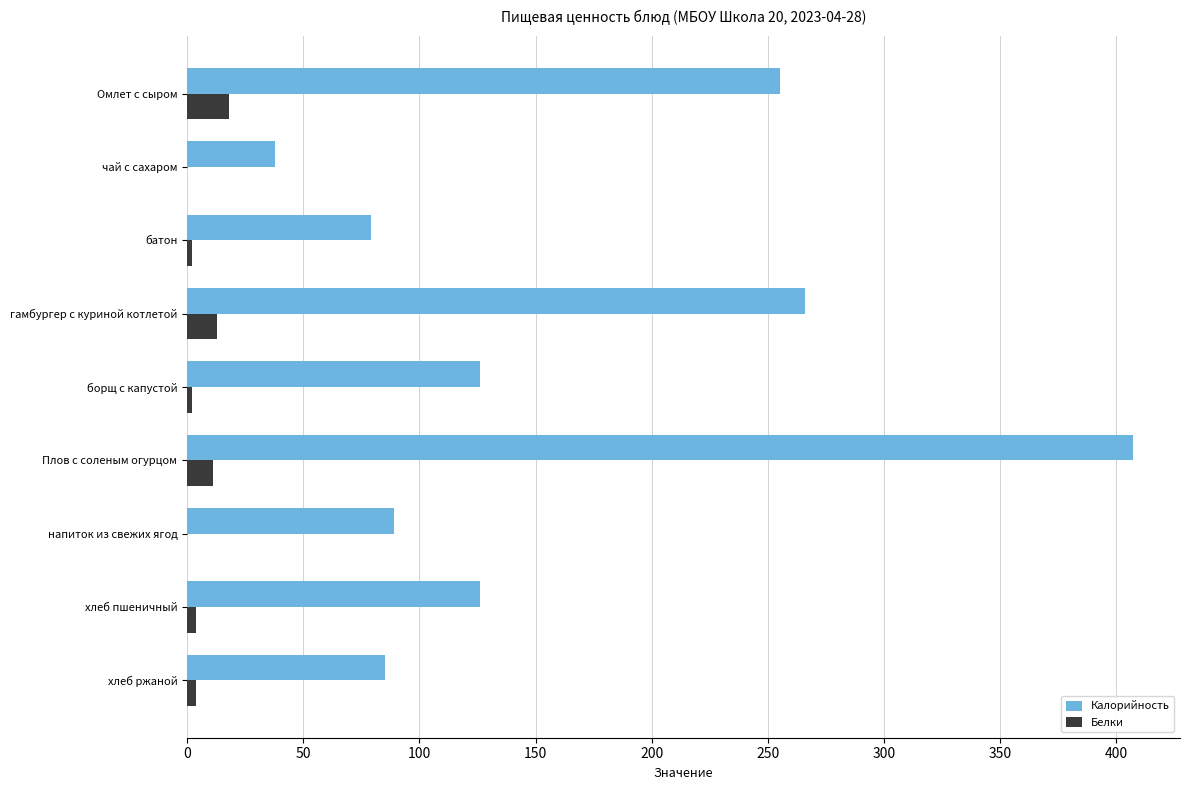

True or false: Калорийность has a value of 407 at Плов с соленым огурцом.

True